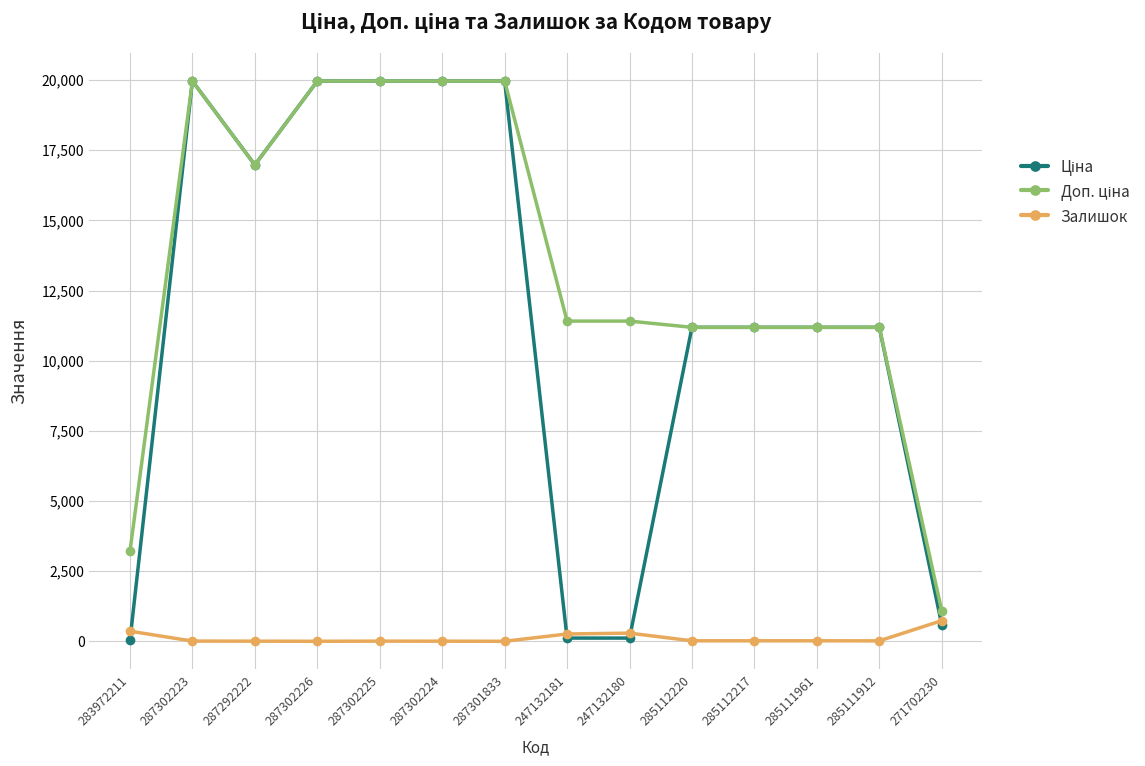

What is the maximum value for Залишок?

735.0